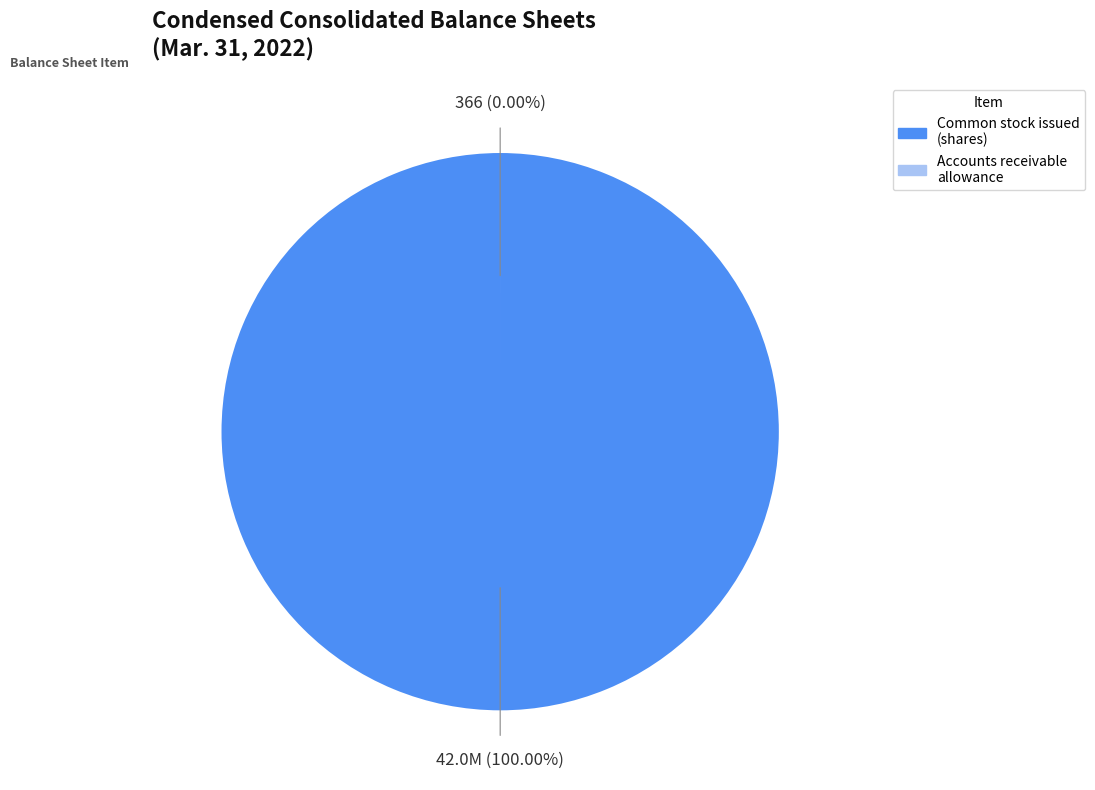

To the nearest percent, what is the average slice percentage?

50%